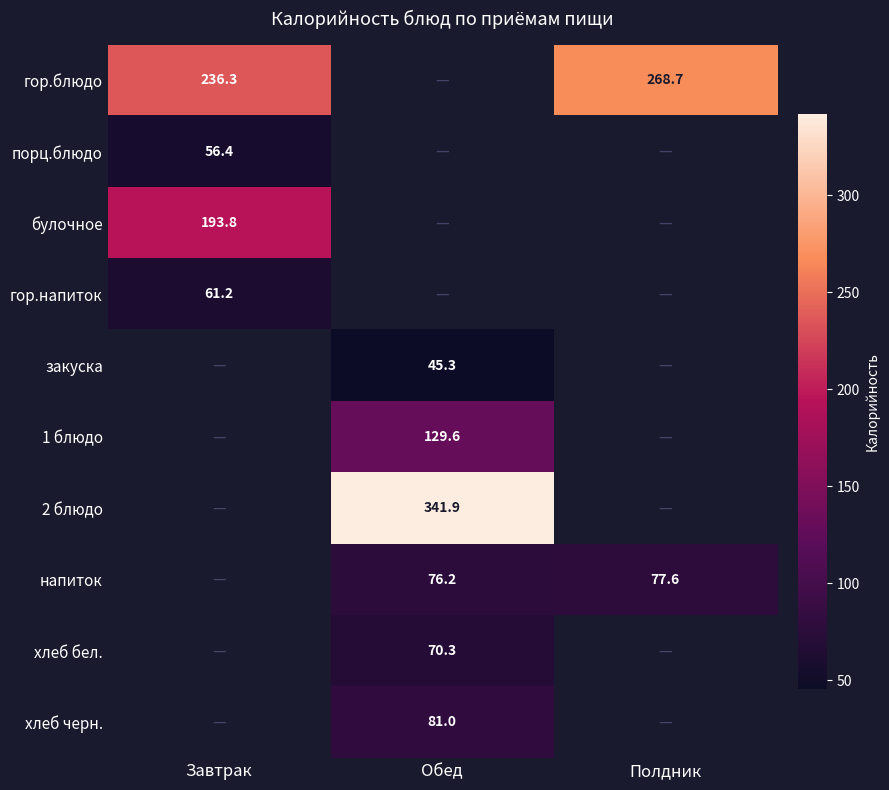

Is the value of хлеб черн. at Обед greater than the value of напиток at Полдник?

Yes